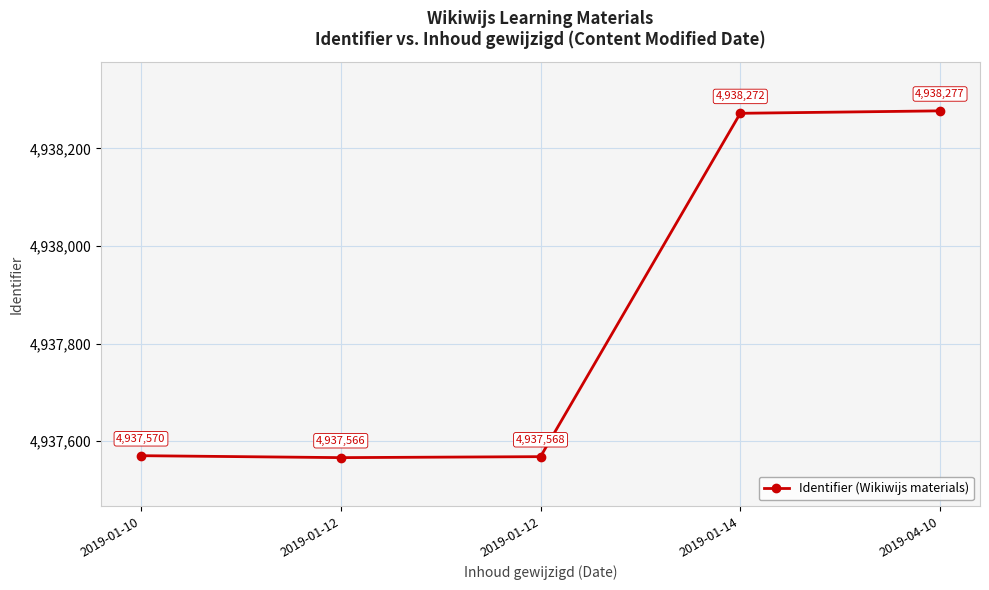

What is the value of the 2nd point from the left?

4937566